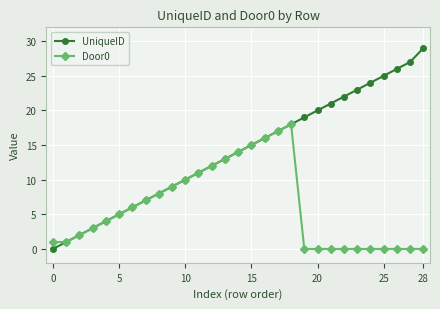

Reading right to left, extract all data points from this chart.

UniqueID: 29	27	26	25	24	23	22	21	20	19	18	17	16	15	14	13	12	11	10	9	8	7	6	5	4	3	2	1	0
Door0: 0	0	0	0	0	0	0	0	0	0	18	17	16	15	14	13	12	11	10	9	8	7	6	5	4	3	2	1	1